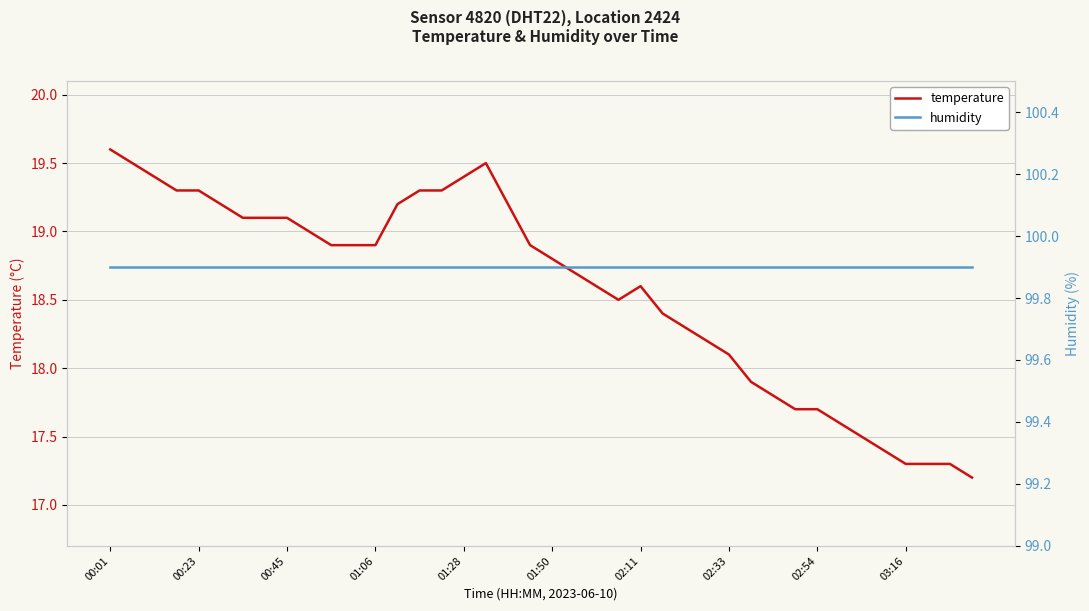

Is it true that temperature equals 18.1 at 02:33?

True